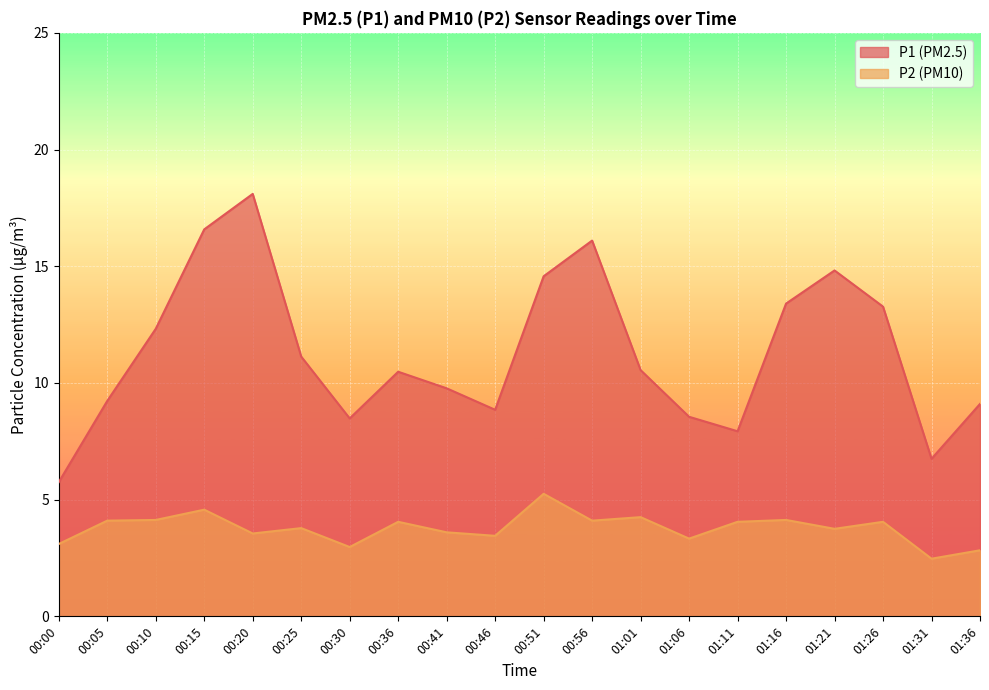

What is the sum of the P2 values at 00:36 and 00:41?

7.7